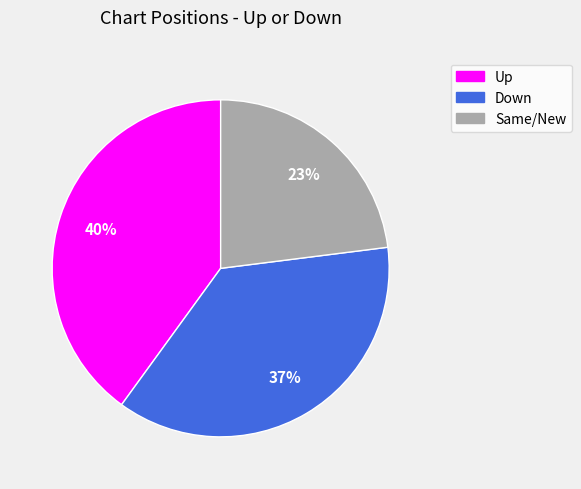

Does any single category account for the majority?

No